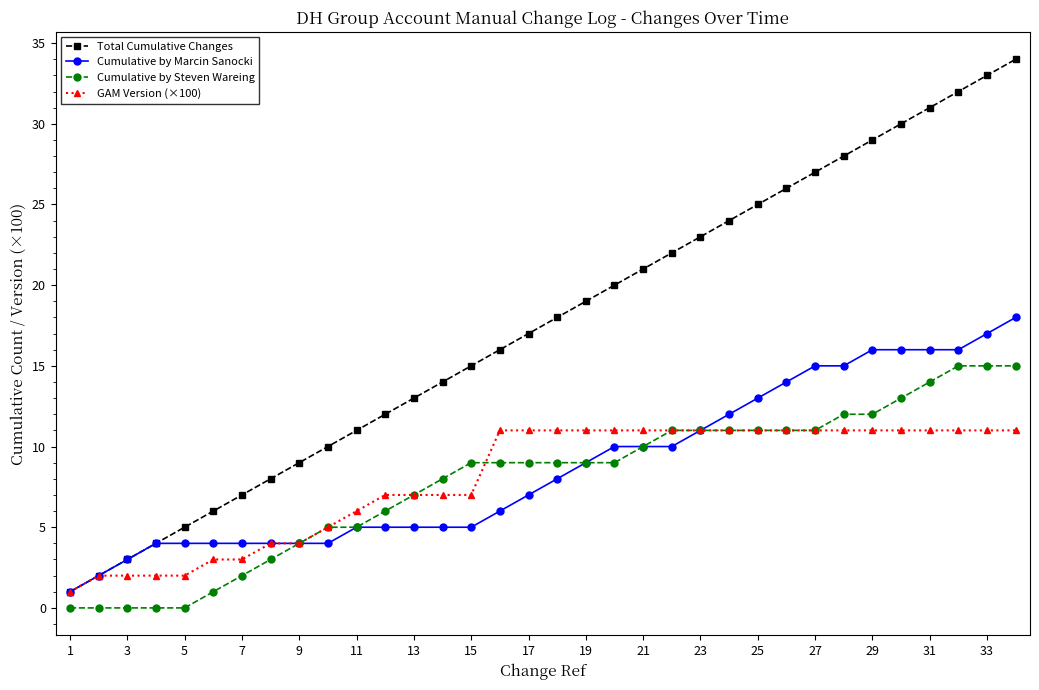

Reading left to right, what are all the values shown in this chart?

Total Cumulative Changes: 1.0	2.0	3.0	4.0	5.0	6.0	7.0	8.0	9.0	10.0	11.0	12.0	13.0	14.0	15.0	16.0	17.0	18.0	19.0	20.0	21.0	22.0	23.0	24.0	25.0	26.0	27.0	28.0	29.0	30.0	31.0	32.0	33.0	34.0
Cumulative by Marcin Sanocki: 1.0	2.0	3.0	4.0	4.0	4.0	4.0	4.0	4.0	4.0	5.0	5.0	5.0	5.0	5.0	6.0	7.0	8.0	9.0	10.0	10.0	10.0	11.0	12.0	13.0	14.0	15.0	15.0	16.0	16.0	16.0	16.0	17.0	18.0
Cumulative by Steven Wareing: 0.0	0.0	0.0	0.0	0.0	1.0	2.0	3.0	4.0	5.0	5.0	6.0	7.0	8.0	9.0	9.0	9.0	9.0	9.0	9.0	10.0	11.0	11.0	11.0	11.0	11.0	11.0	12.0	12.0	13.0	14.0	15.0	15.0	15.0
GAM Version (×100): 1.0	2.0	2.0	2.0	2.0	3.0	3.0	4.0	4.0	5.0	6.0	7.0	7.0	7.0	7.0	11.0	11.0	11.0	11.0	11.0	11.0	11.0	11.0	11.0	11.0	11.0	11.0	11.0	11.0	11.0	11.0	11.0	11.0	11.0